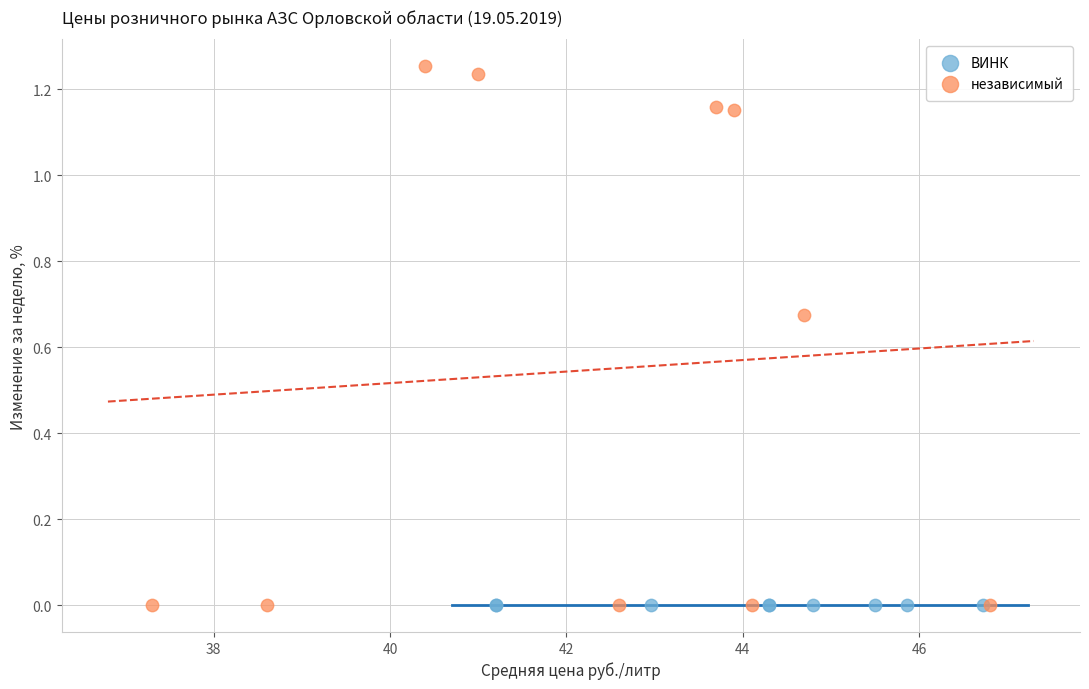

Which series reaches the maximum Y coordinate?

независимый